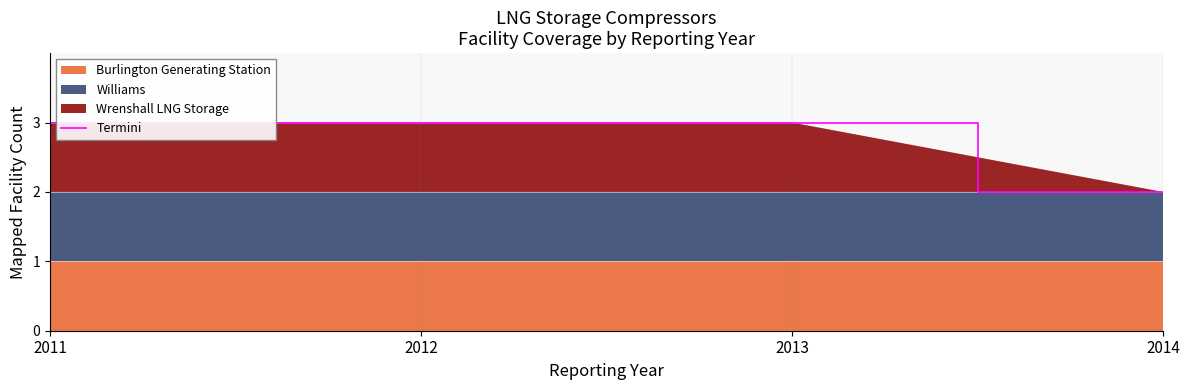

Reading left to right, transcribe all the data shown in this chart.

2011=3	2012=3	2013=3	2014=2